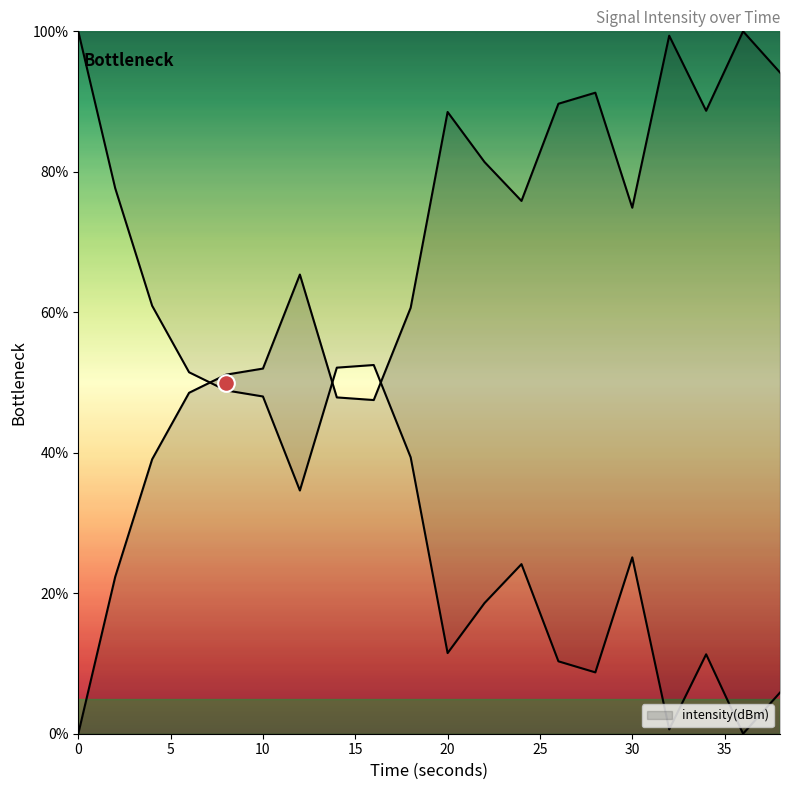

At which label does the data first exceed 74?

20